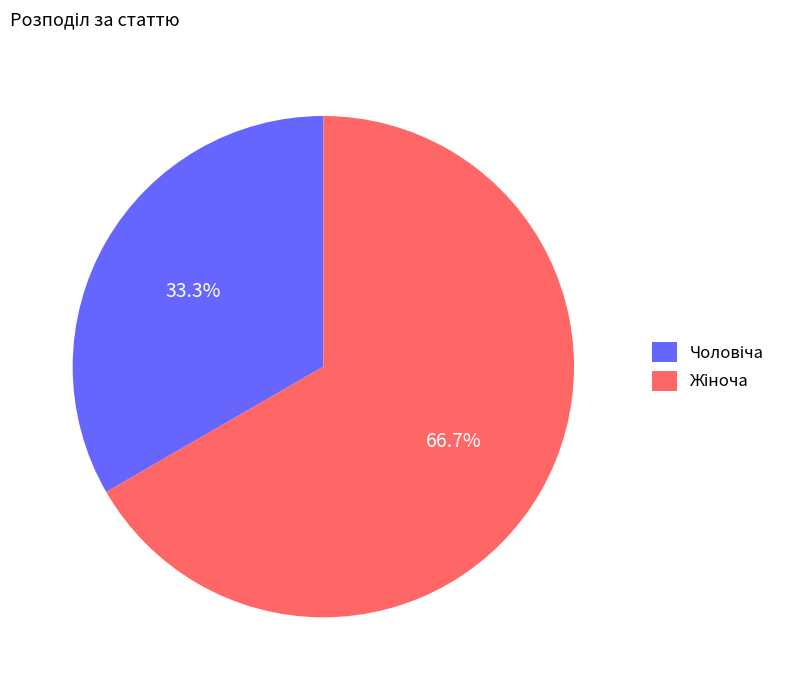

Is there any slice that represents more than half of the pie?

Yes